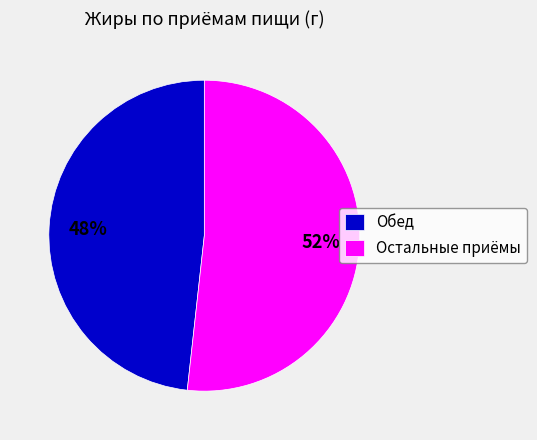

Which category has the smallest portion of the pie?

Обед